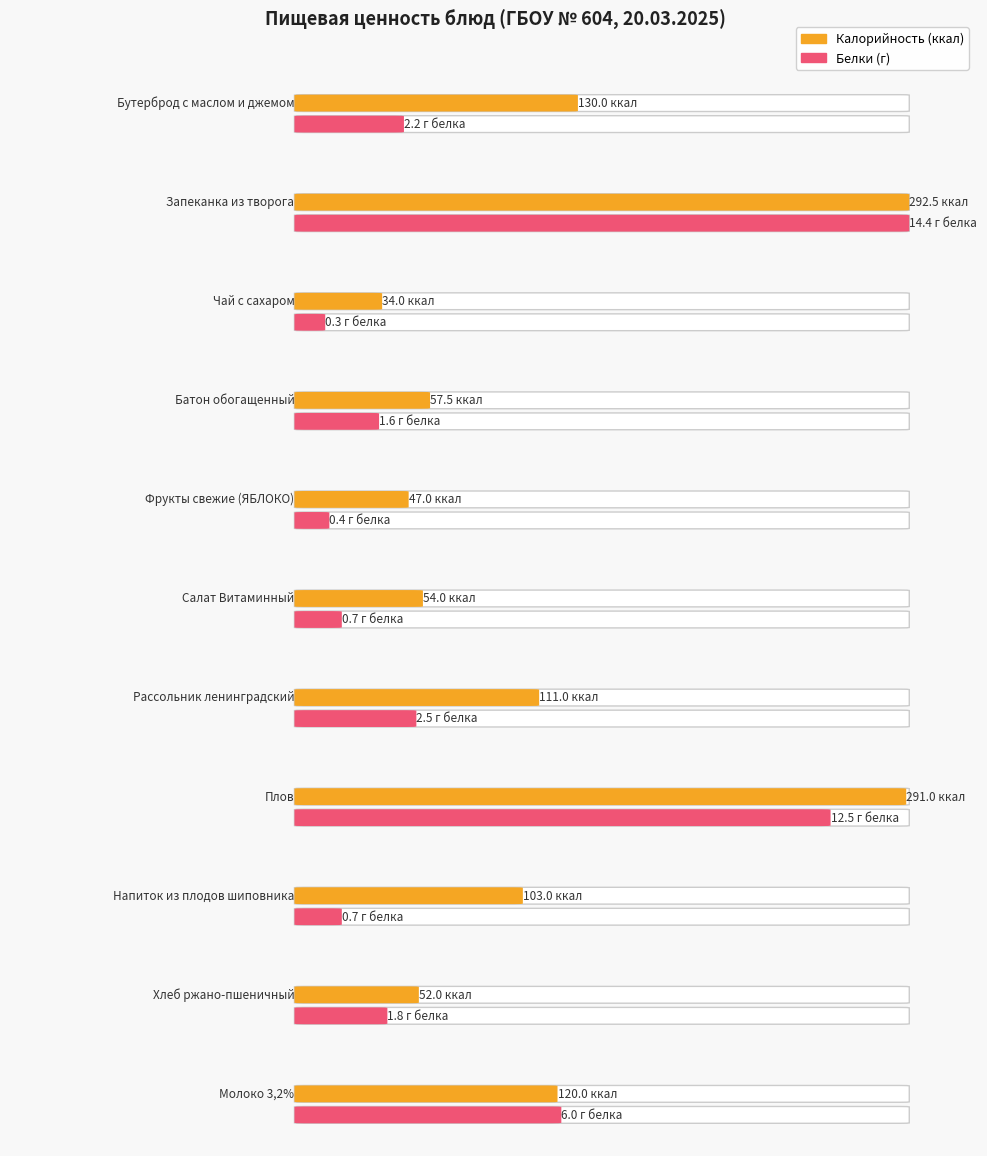

How many values in the Белки series are below 1?

4